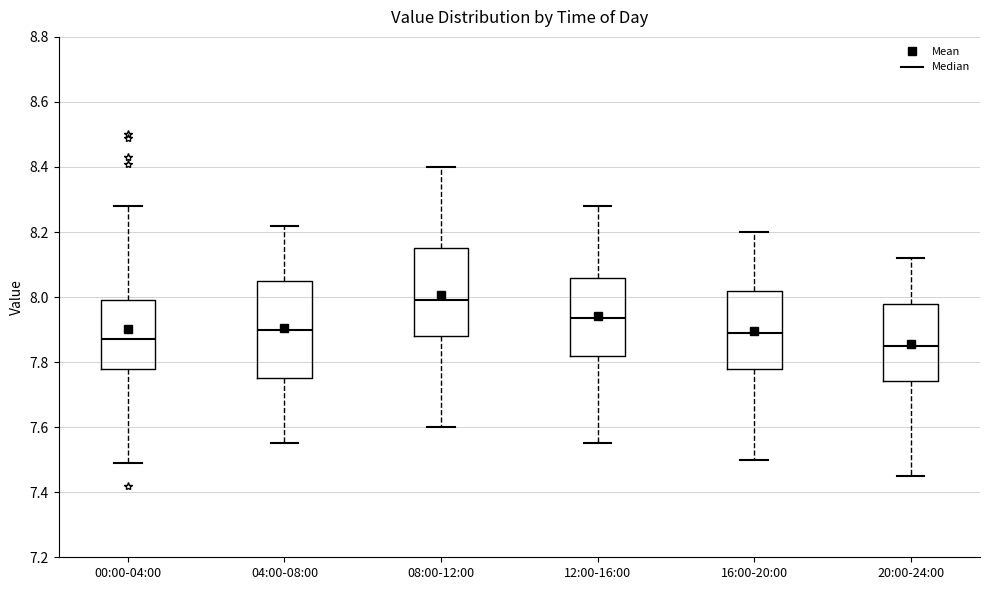

Where does the lower whisker of the box for 08:00-12:00 end on the y-axis? The values are not printed on the chart, so give them approximately, as read against the axis.

7.60